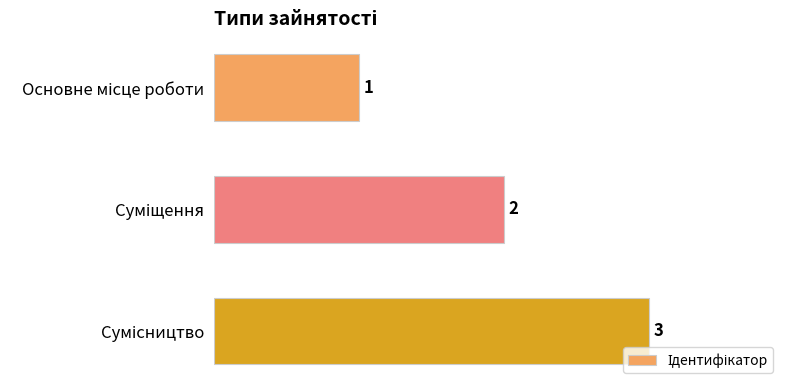

How many values are between 1 and 3?

3